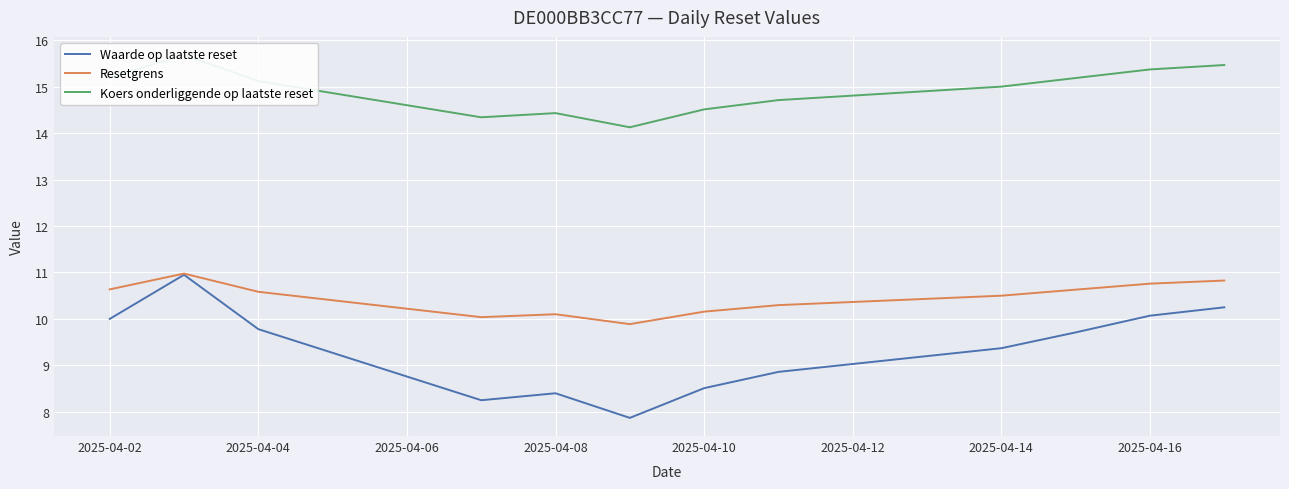

How many data points in Waarde op laatste reset are above 9?

7